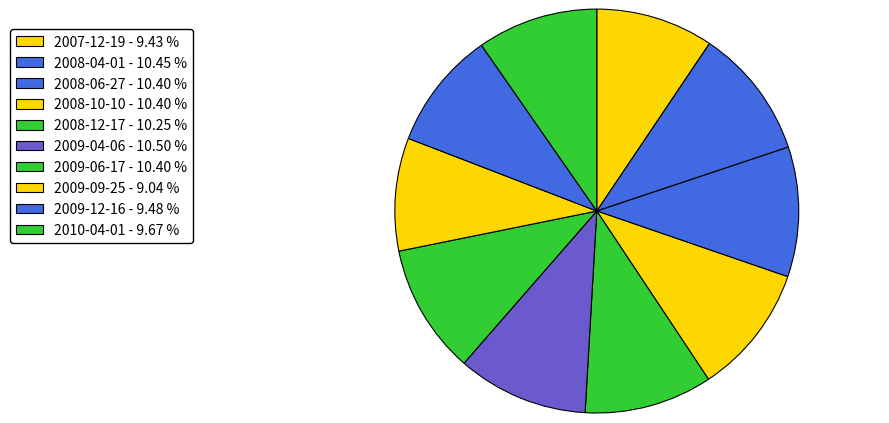

What percentage is NOT represented by 2009-12-16?

90.5%